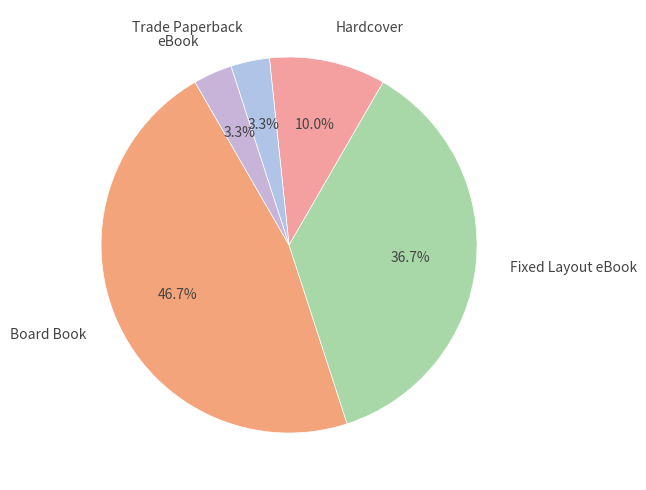

Is there a majority slice in this chart?

No